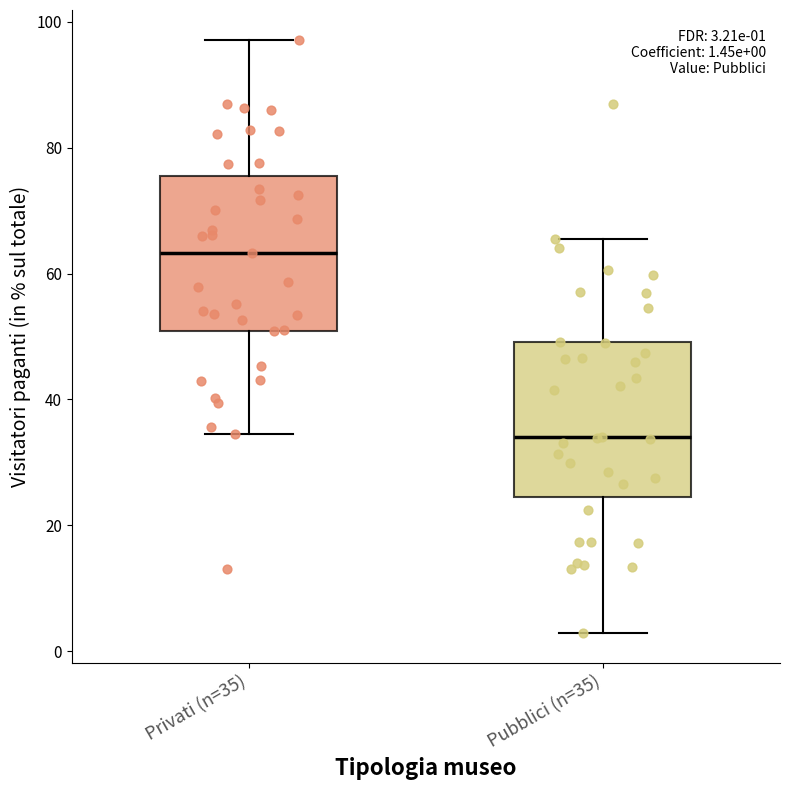

Which box's median line is the lowest?

Pubblici (n=35)